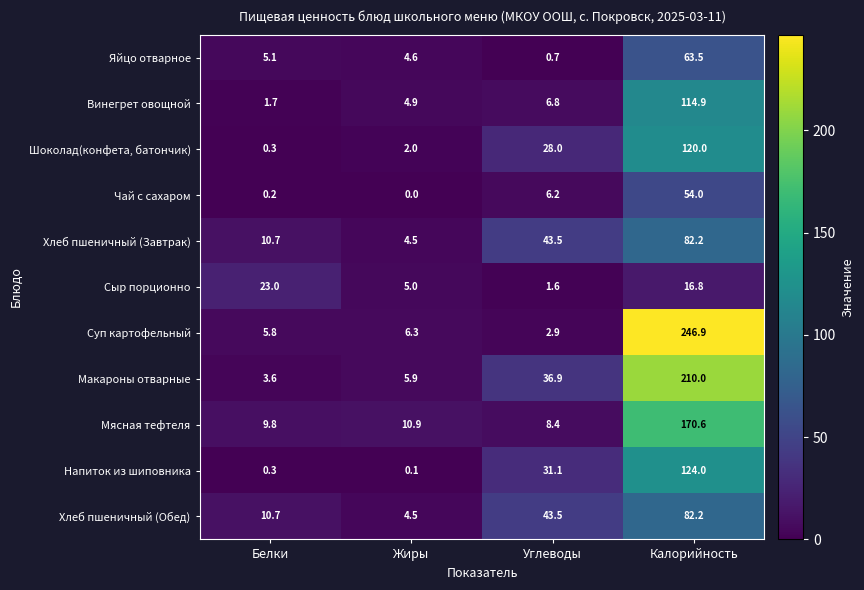

What is the difference between the Хлеб пшеничный (Обед) values at Углеводы and Калорийность?

38.7